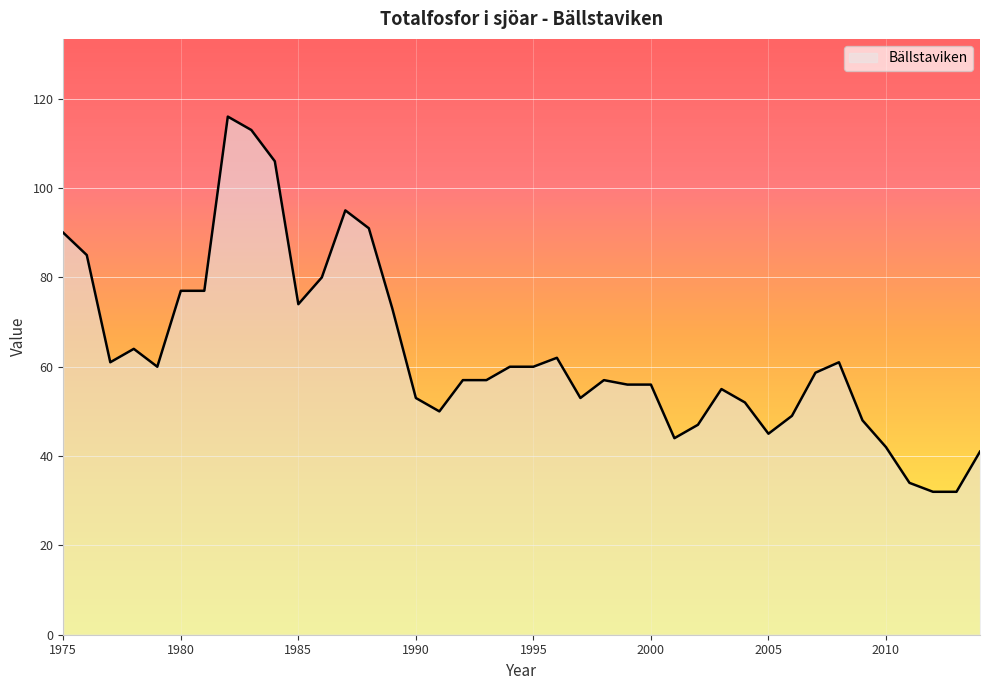

What is the smallest value displayed?

32.0